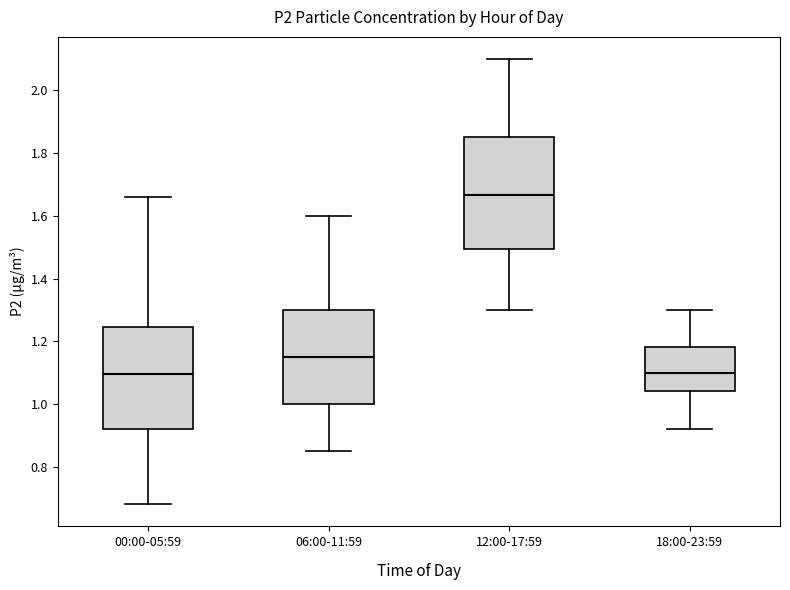

Reading left to right, read every box against the y-axis: the position of its median line, the range the box covers, and the ends of its whiskers. The values are not printed on the chart, so give them approximately, as read against the axis.

00:00-05:59: median 1.10, box 0.92 to 1.24, whiskers 0.68 to 1.66
06:00-11:59: median 1.16, box 1.00 to 1.30, whiskers 0.86 to 1.60
12:00-17:59: median 1.66, box 1.50 to 1.86, whiskers 1.30 to 2.10
18:00-23:59: median 1.10, box 1.04 to 1.18, whiskers 0.92 to 1.30